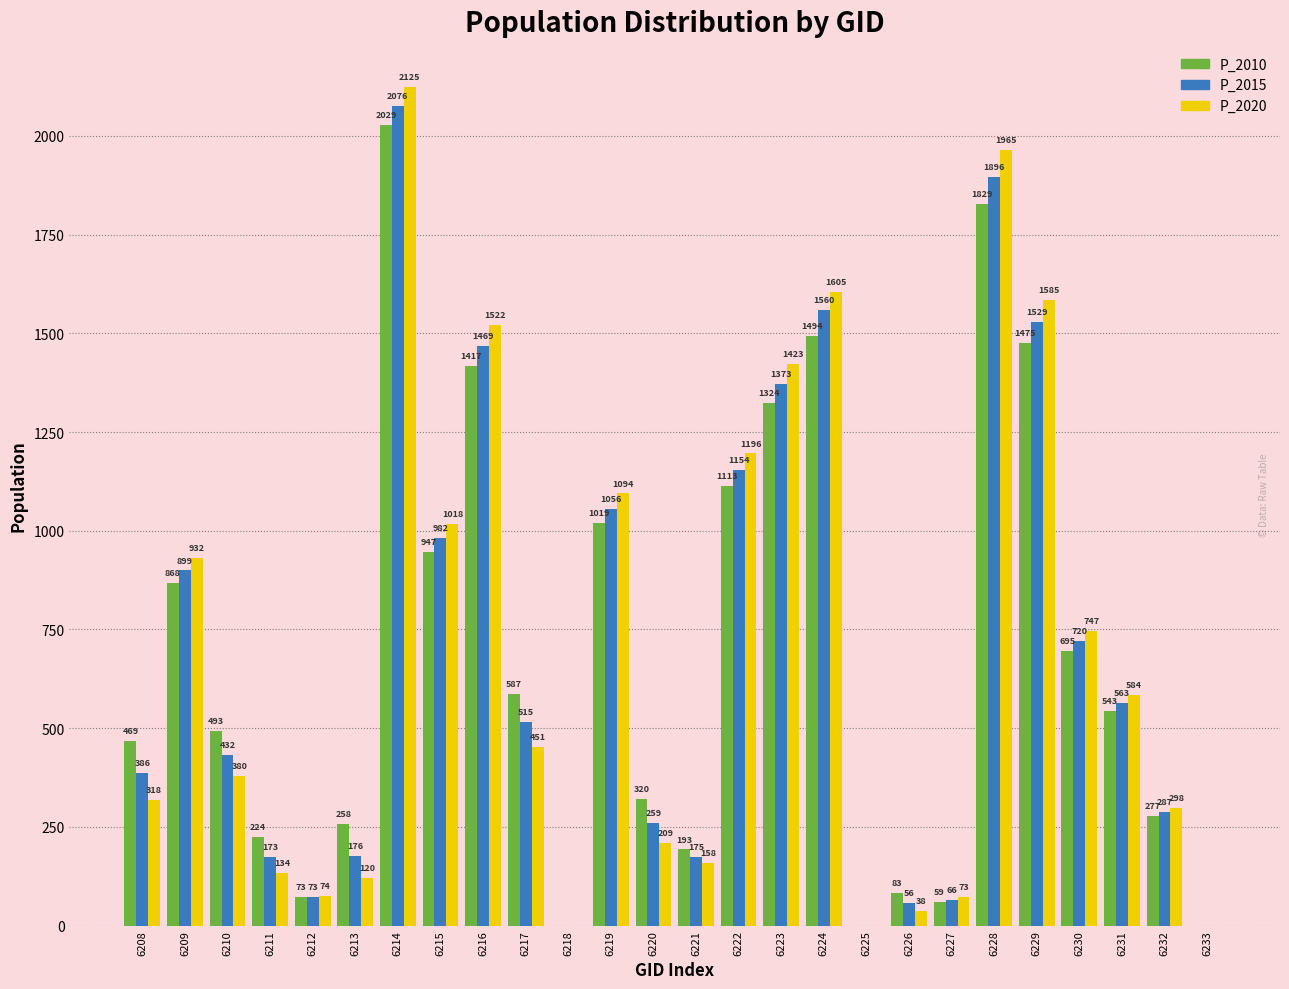

At which category is the sum across all series the highest?

6214